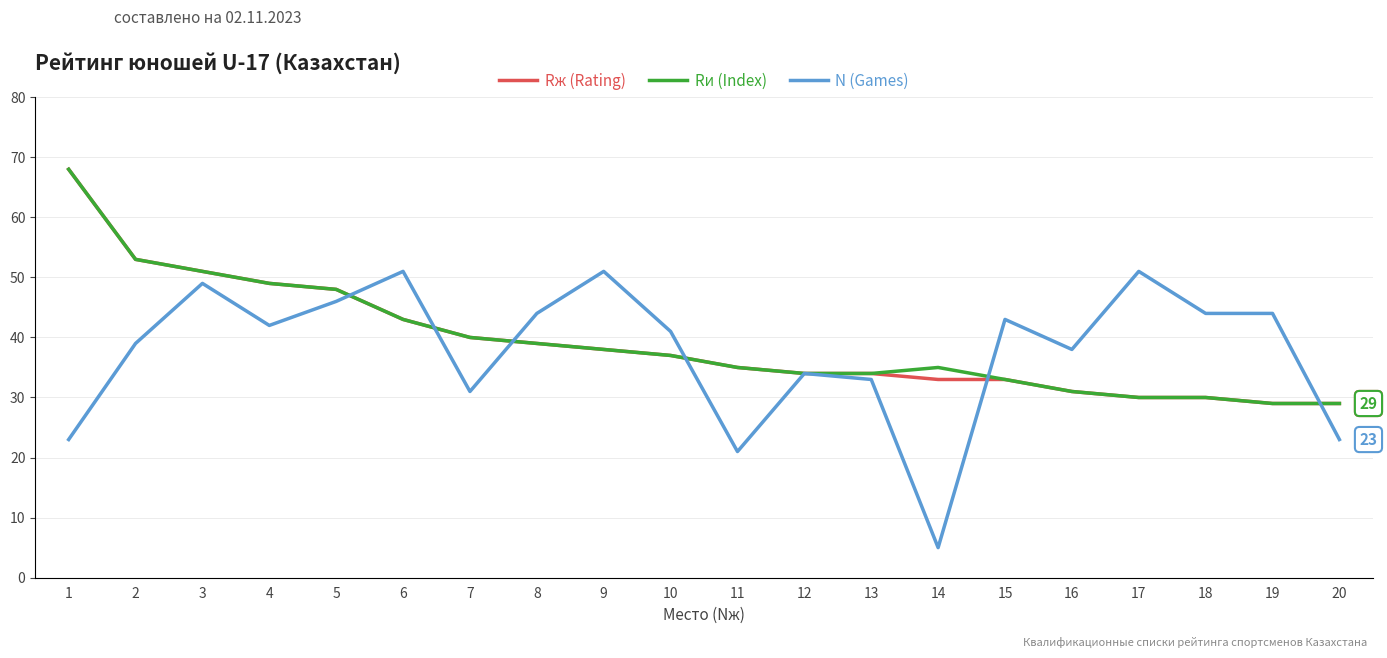

Which label corresponds to the smallest value in the chart?

14